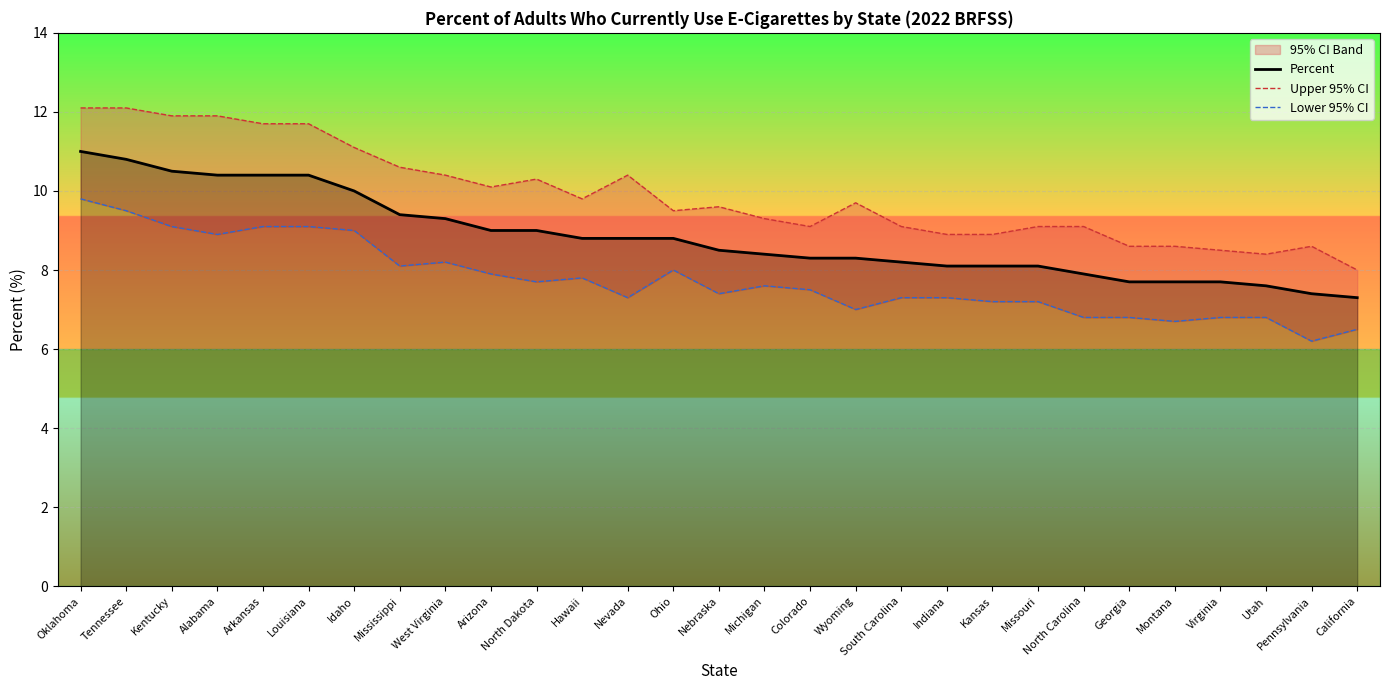

Which has a higher value, North Dakota or Arkansas?

Arkansas